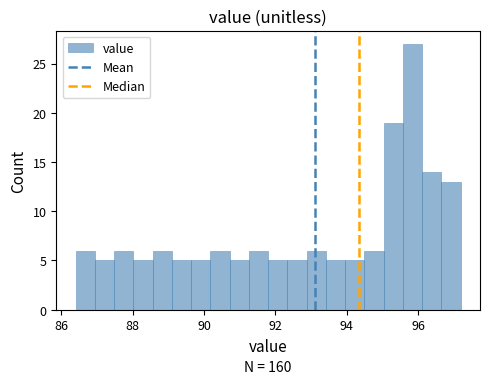

Read against the x-axis, roughly where is the centre of the tallest bar?

95.8